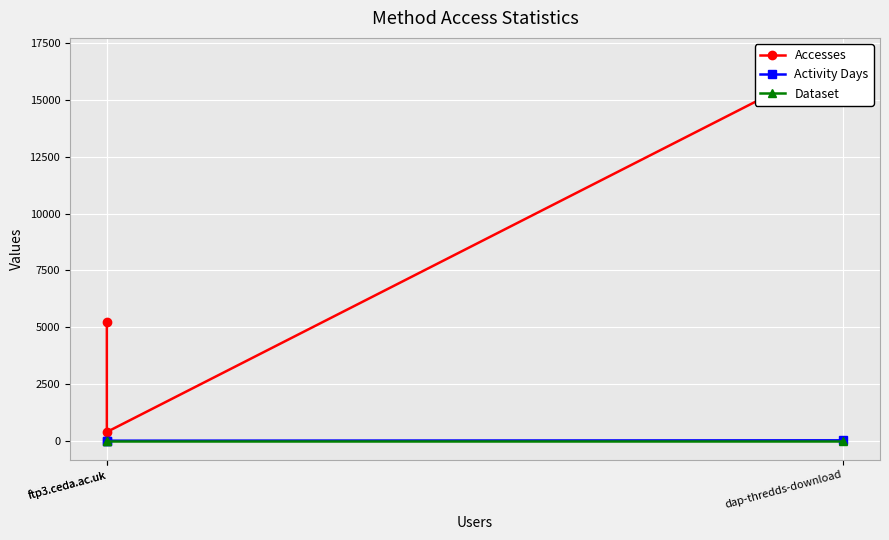

How many data points does each series have?

3